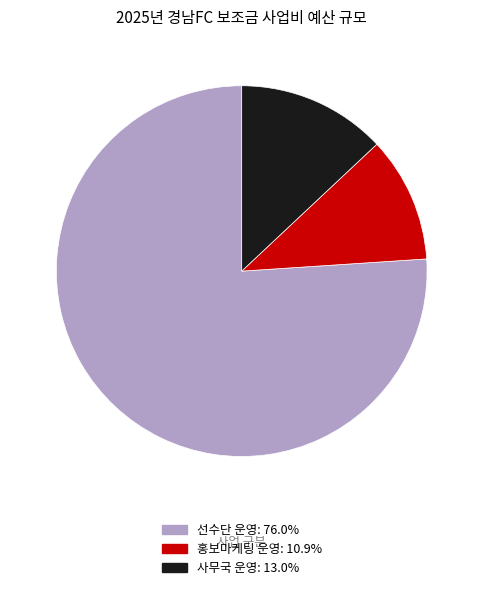

Is there a majority slice in this chart?

Yes